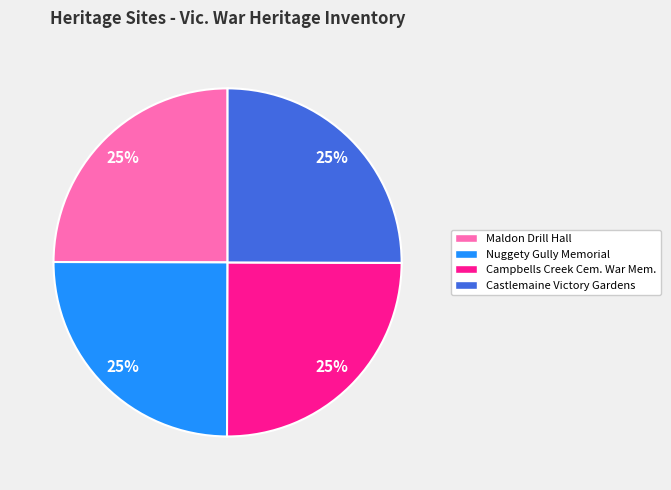

Is there a majority slice in this chart?

No